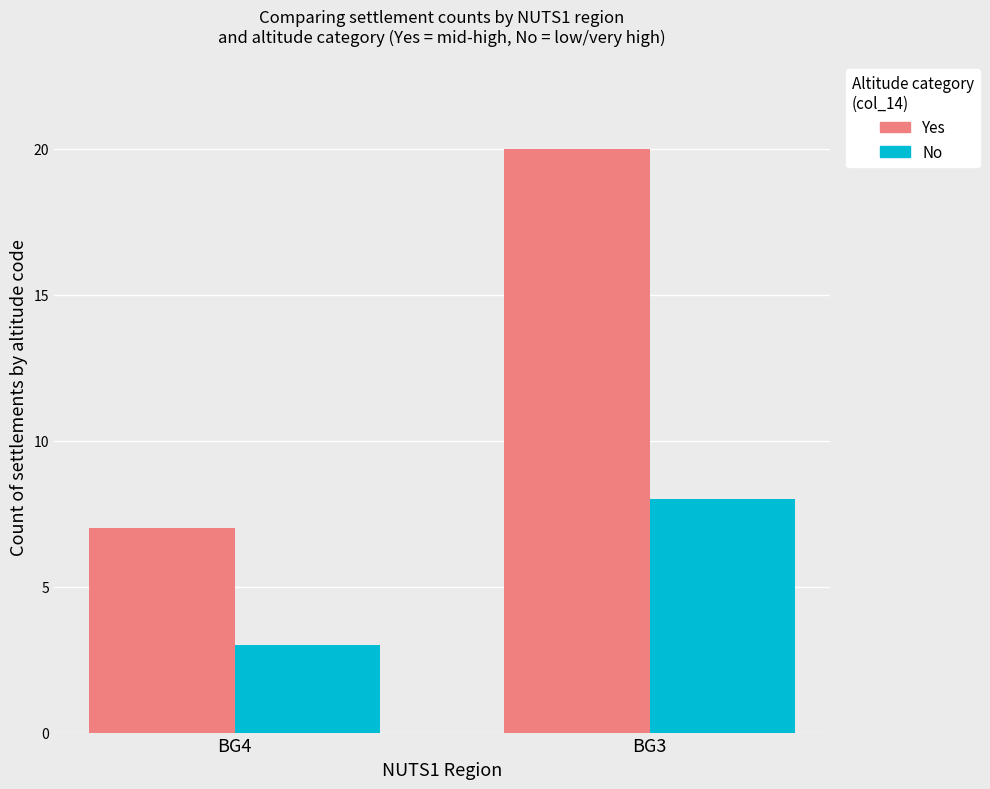

What is the difference between the highest and lowest values at BG4?

4